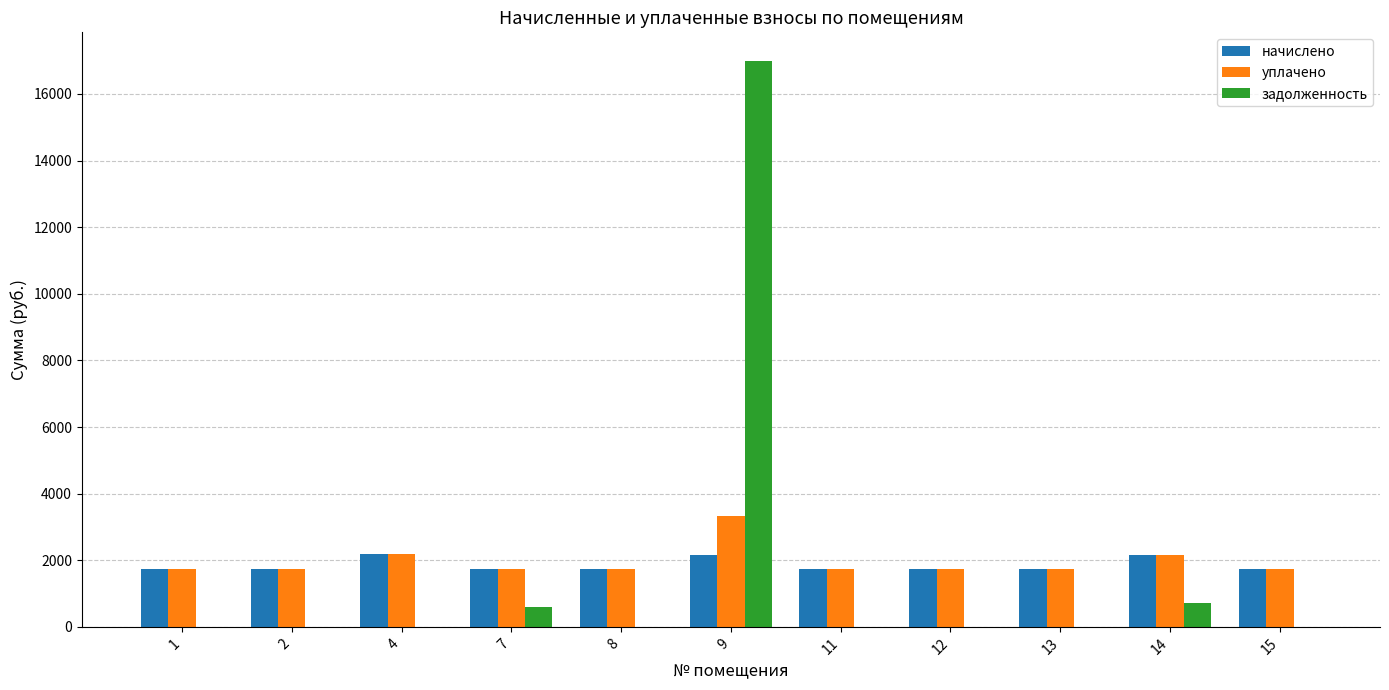

What is the maximum value for уплачено?

3318.3